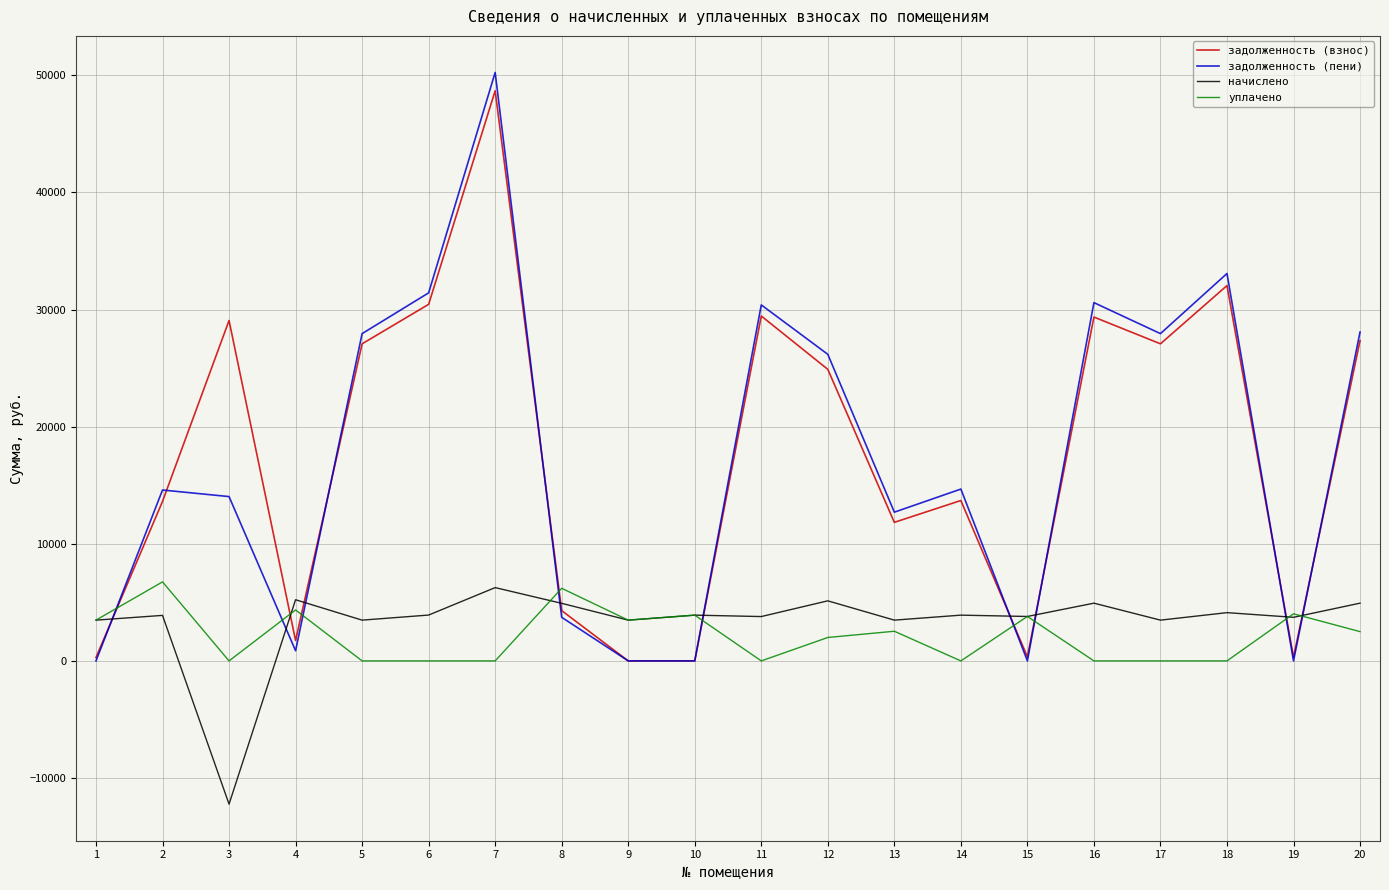

What is the difference between the highest and lowest values at 7?

50248.7